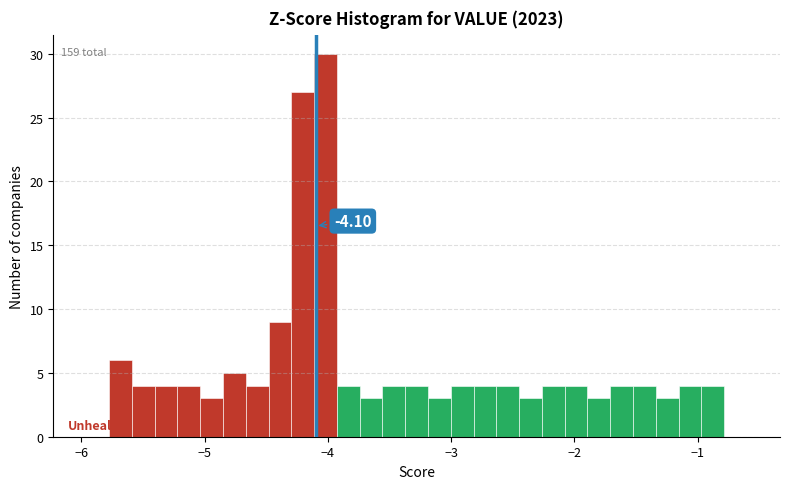

Read against the x-axis, roughly where is the centre of the tallest bar?

-4.0